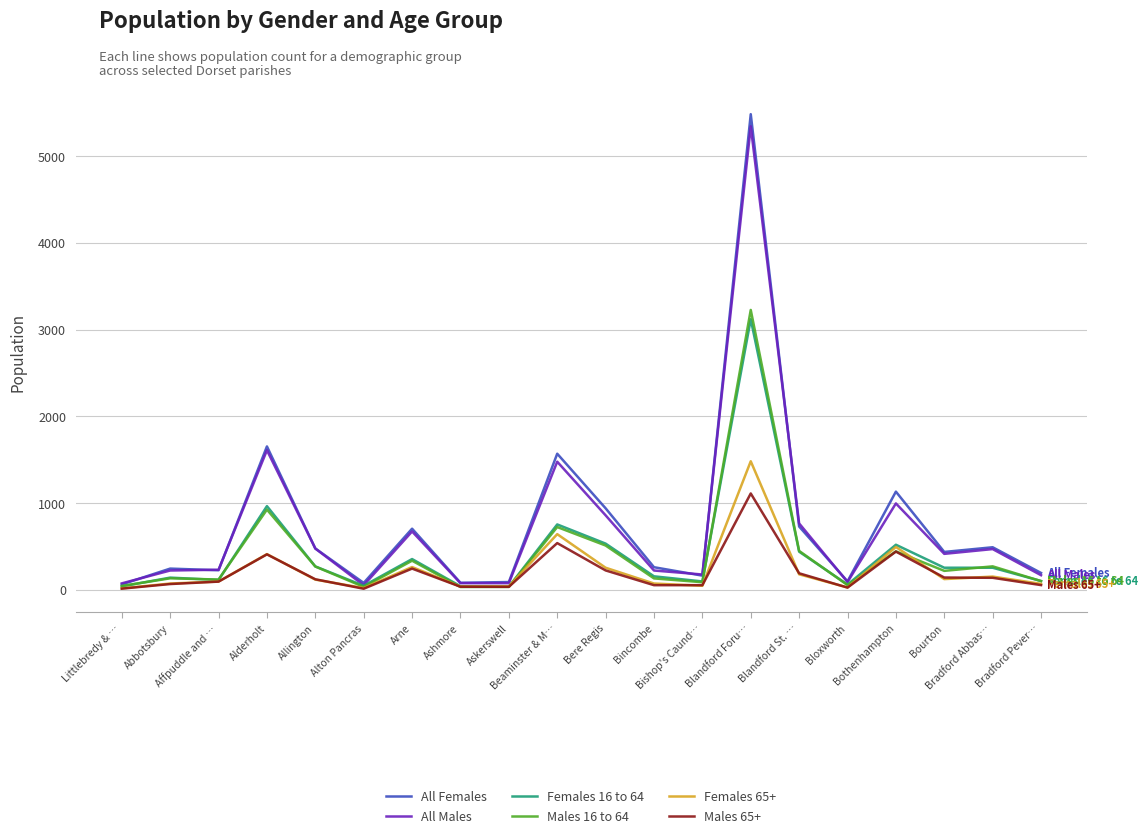

What is the difference between the maximum and second lowest values in the Females 65+ series?

1461